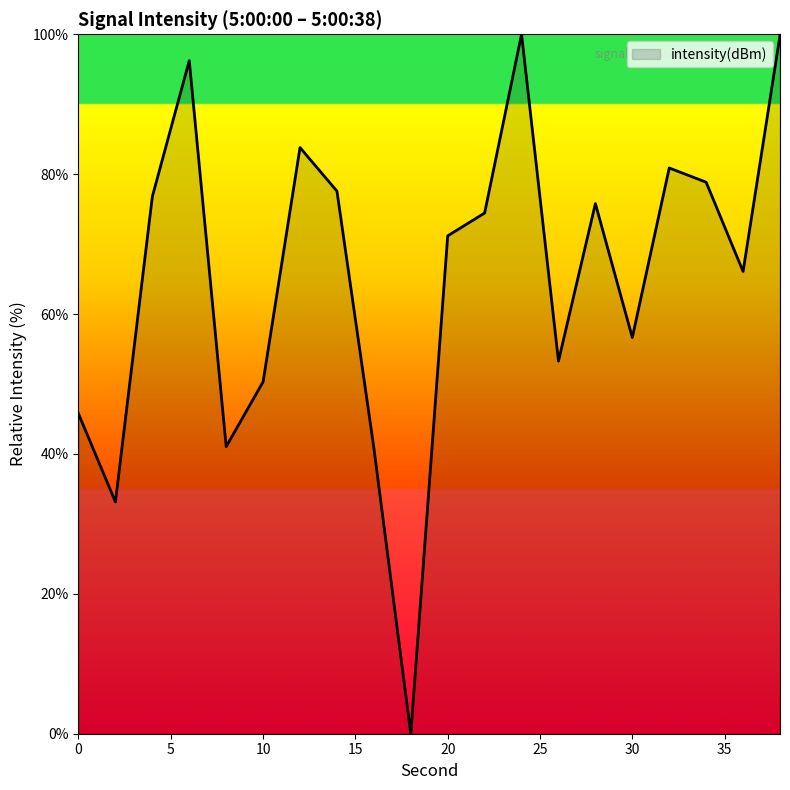

What is the greatest value displayed?

100.0